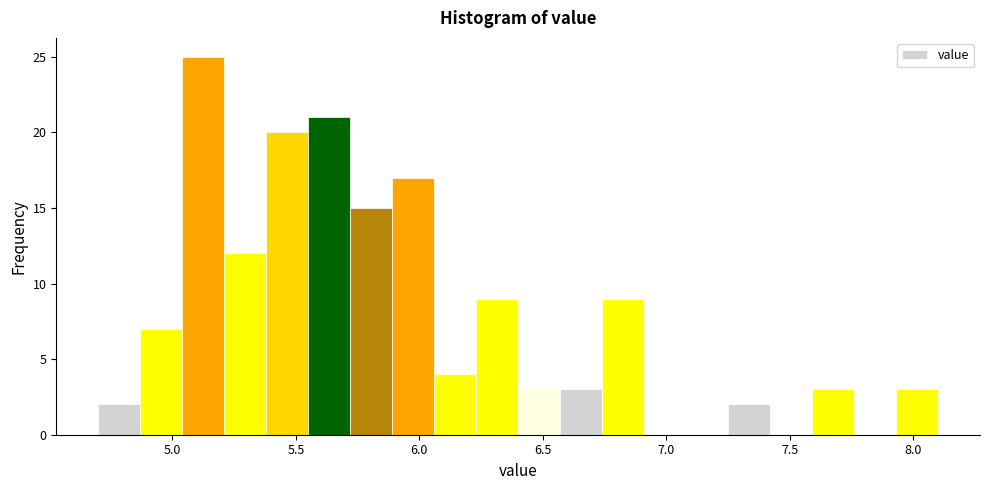

Read against the x-axis, roughly where is the centre of the tallest bar?

5.15